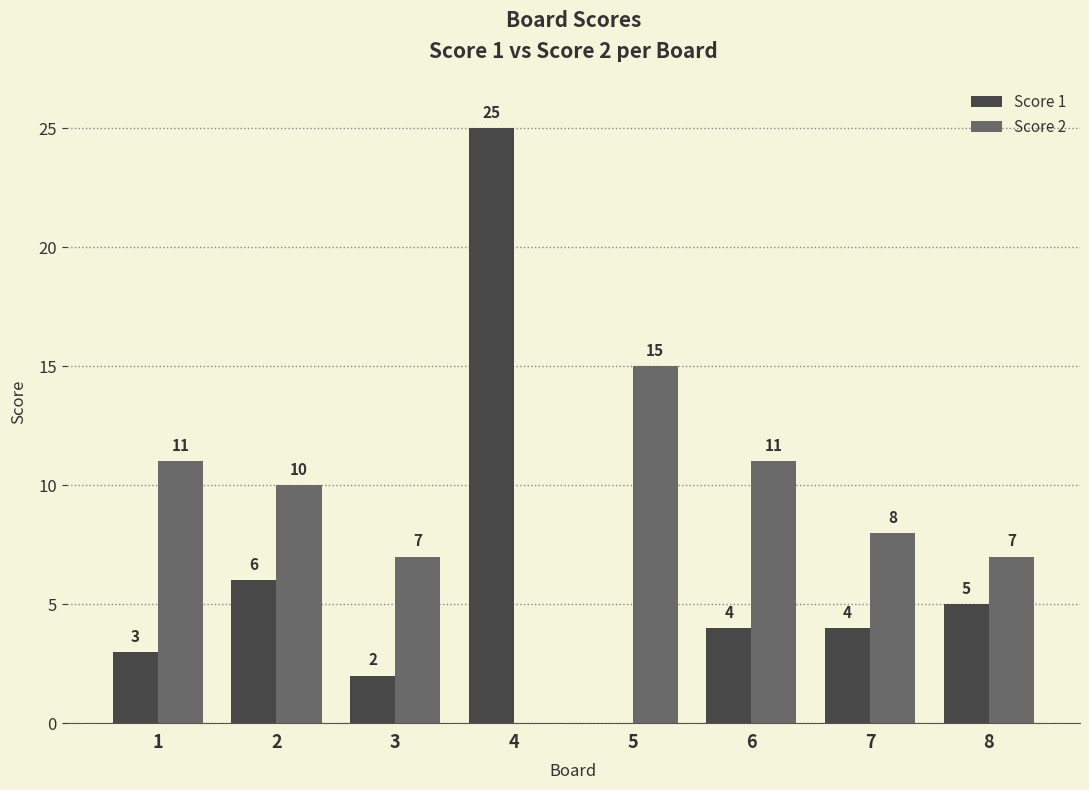

Is the value of Score 2 at 5 greater than the value of Score 1 at 4?

No